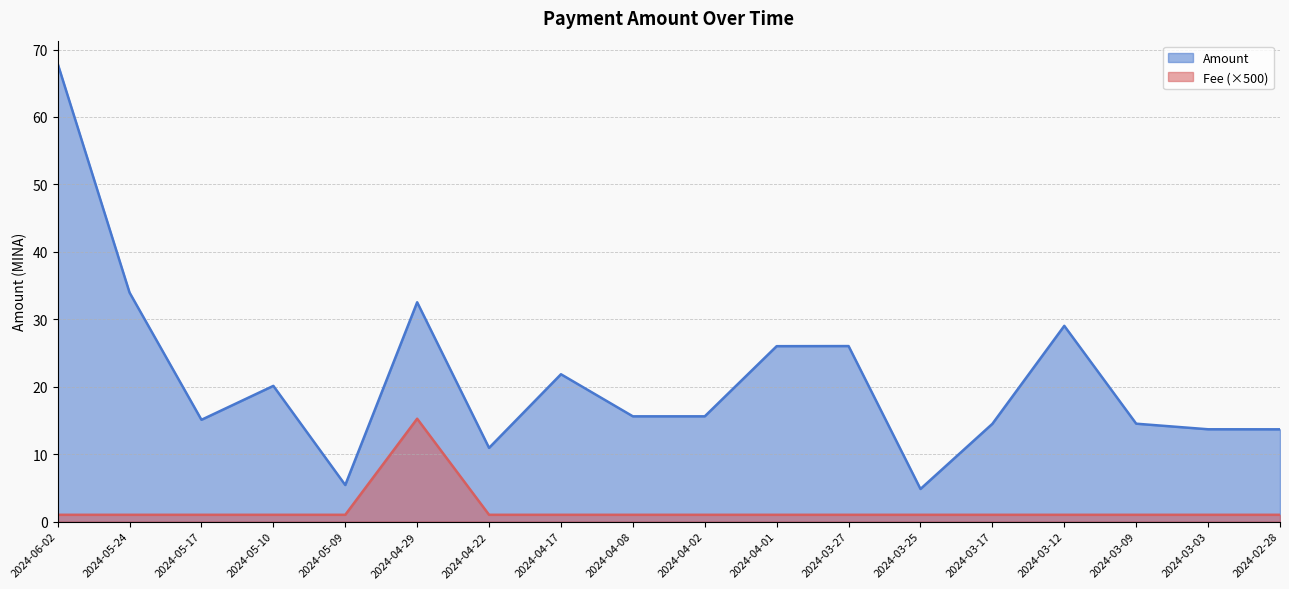

The Fee series shows 1.0 at 2024-05-17. True or false?

True